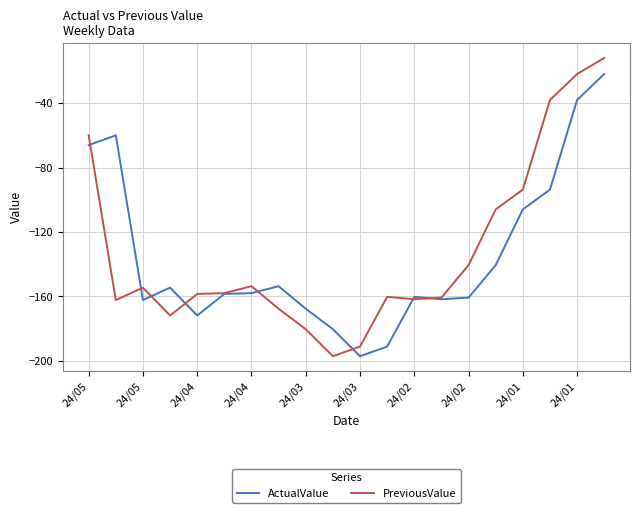

Which series has the widest spread of values?

PreviousValue